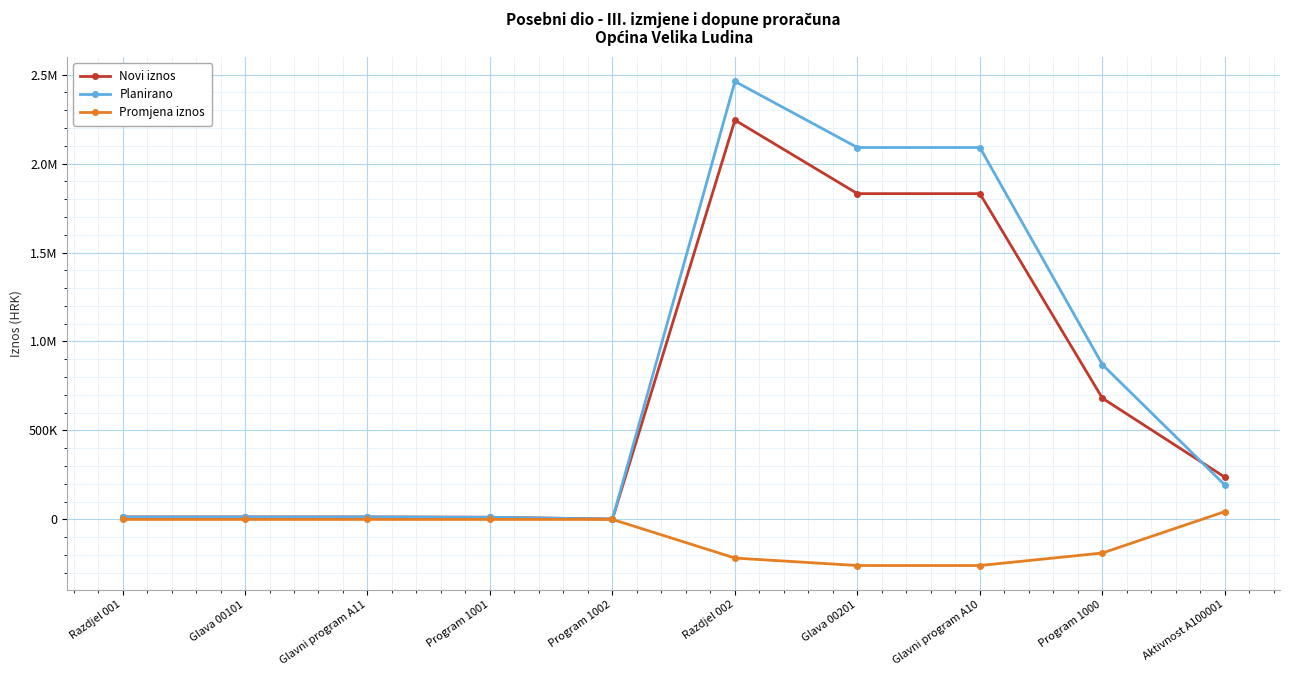

What are all the series names shown in the legend?

Novi iznos, Planirano, Promjena iznos